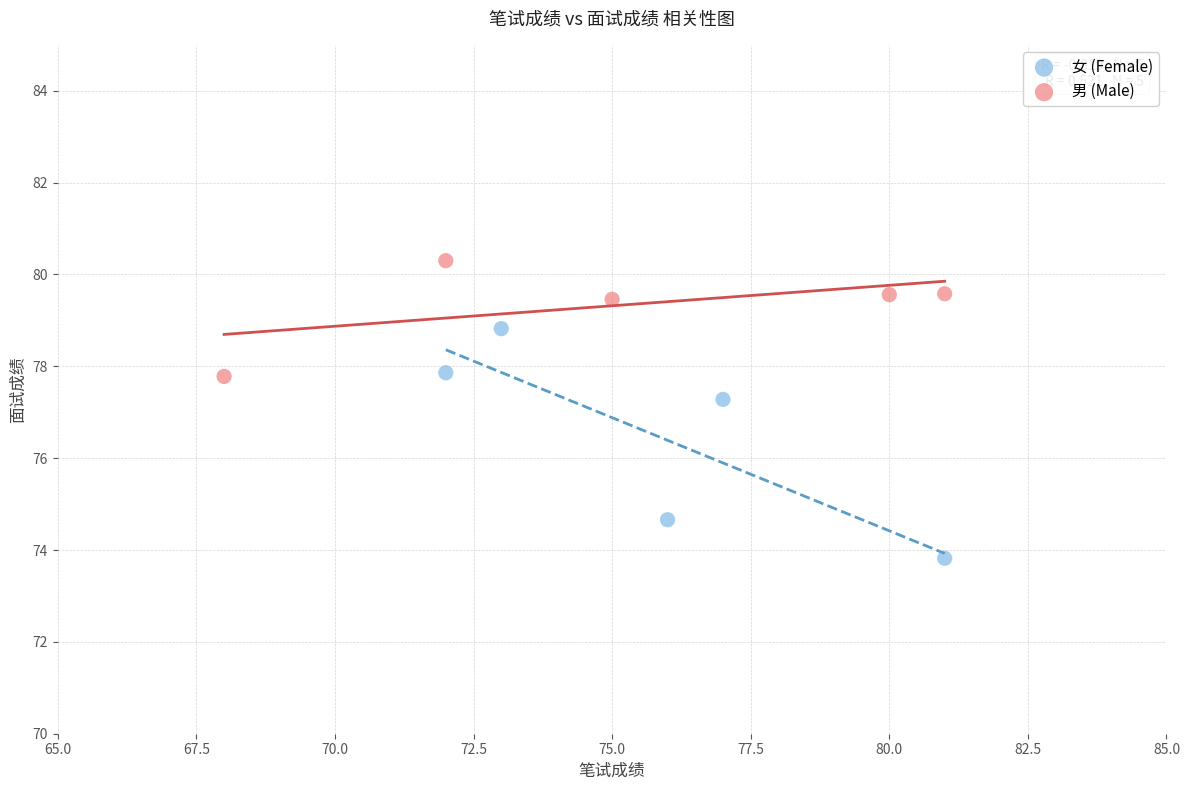

Which series has the widest spread of Y values?

女 (Female)